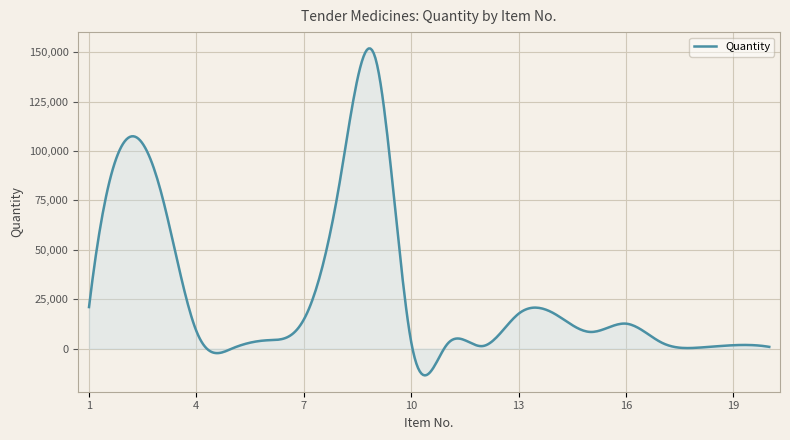

What is the smallest value displayed?

-13594.1